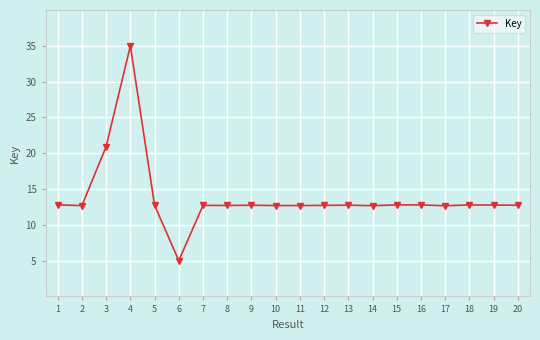

Where does the data first go above 12?

1